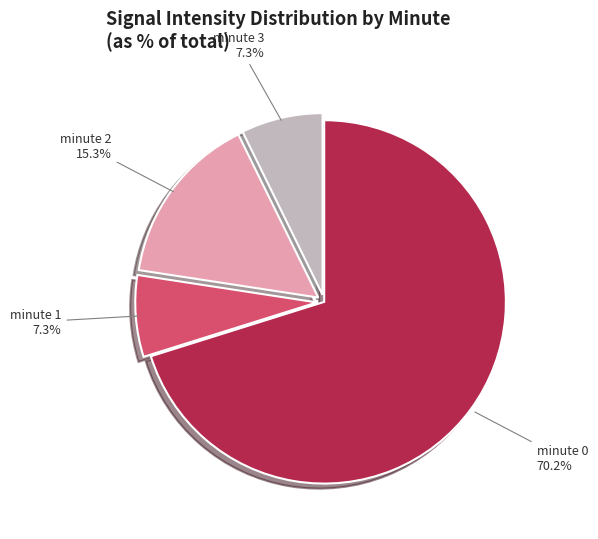

Count the number of slices in the pie.

4